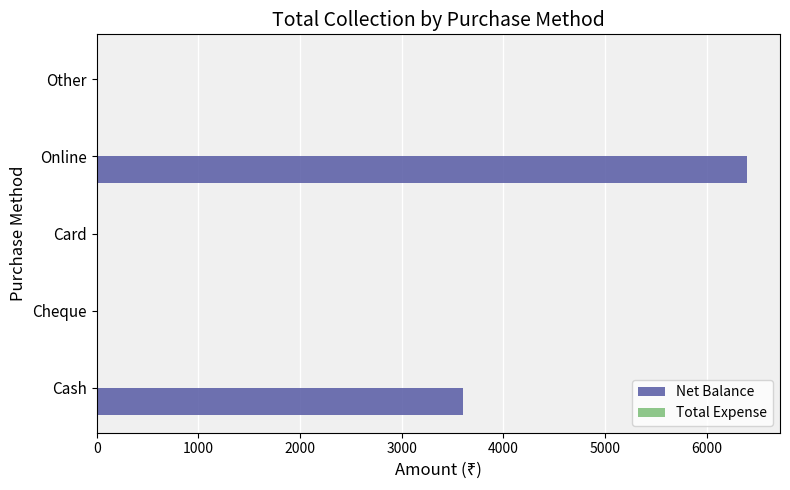

Where is the data nearest to the value 3200?

Cash